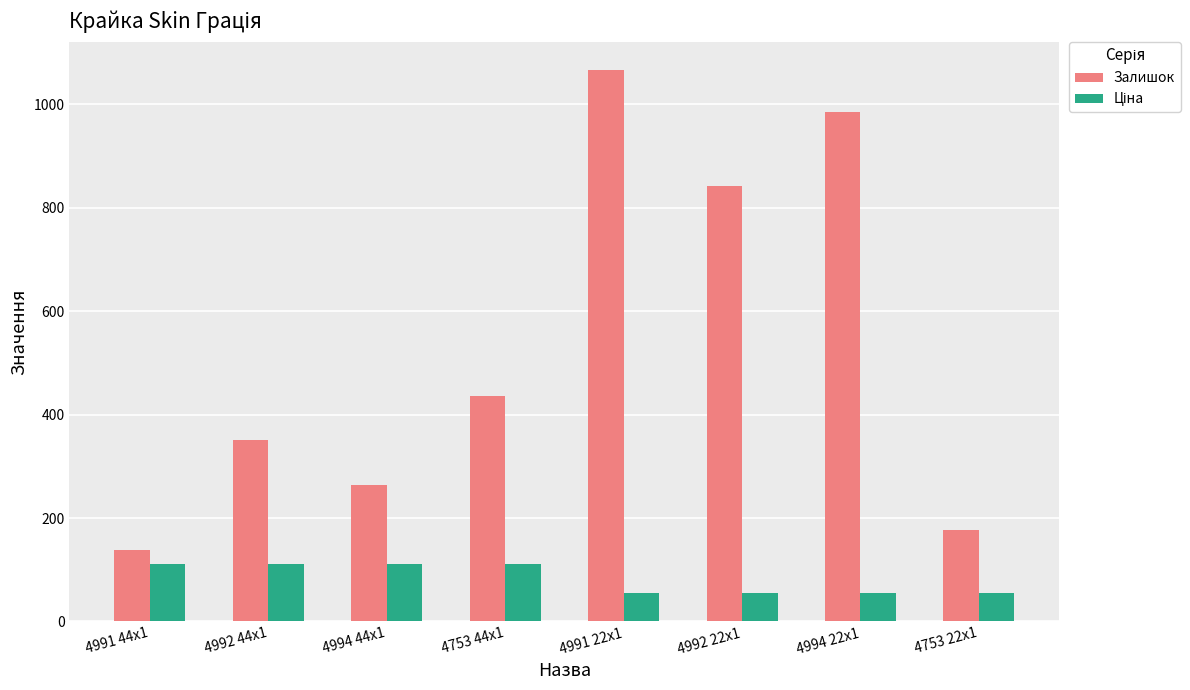

Rank the categories by Залишок value from lowest to highest.

4991 44x1, 4753 22x1, 4994 44x1, 4992 44x1, 4753 44x1, 4992 22x1, 4994 22x1, 4991 22x1